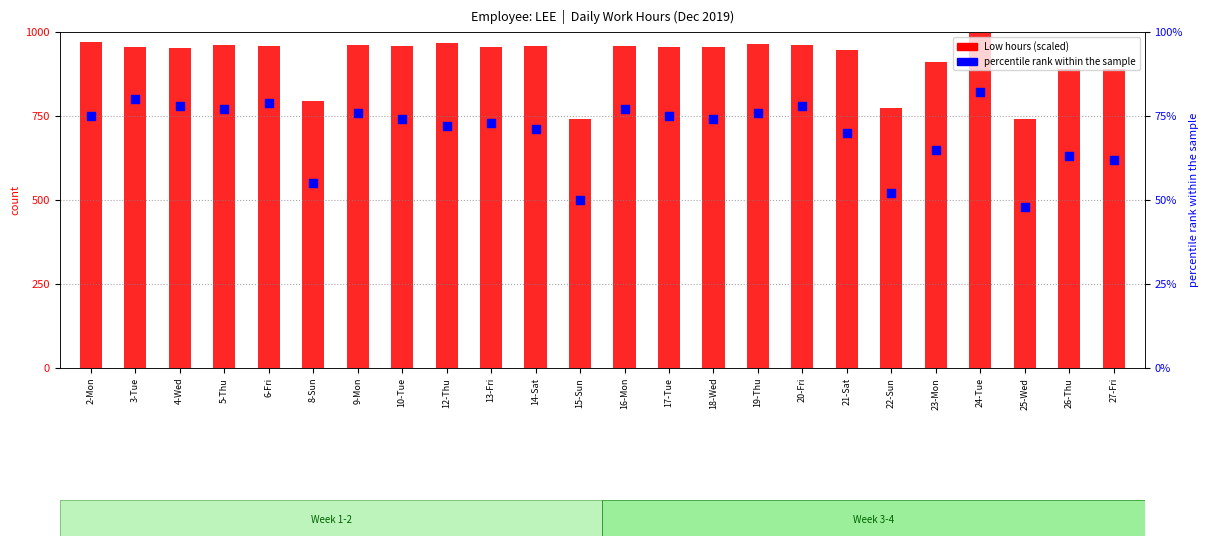

Which series has the largest Y range (max minus min)?

Low (hours × 80)